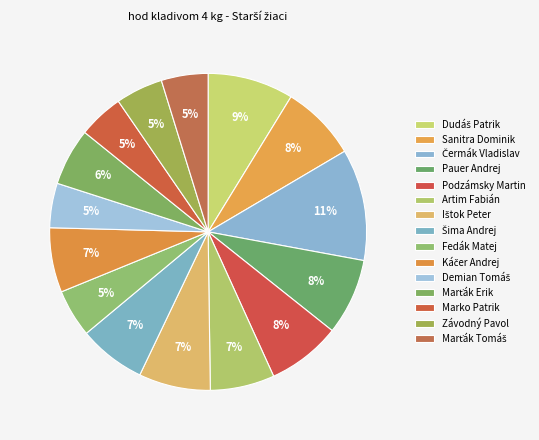

True or false: Čermák Vladislav accounts for 1% of the total.

False